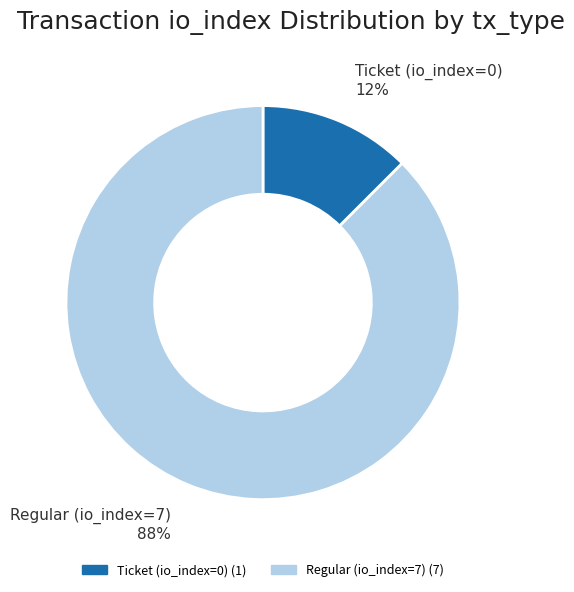

What is the largest slice in the pie chart?

Regular (io_index=7)